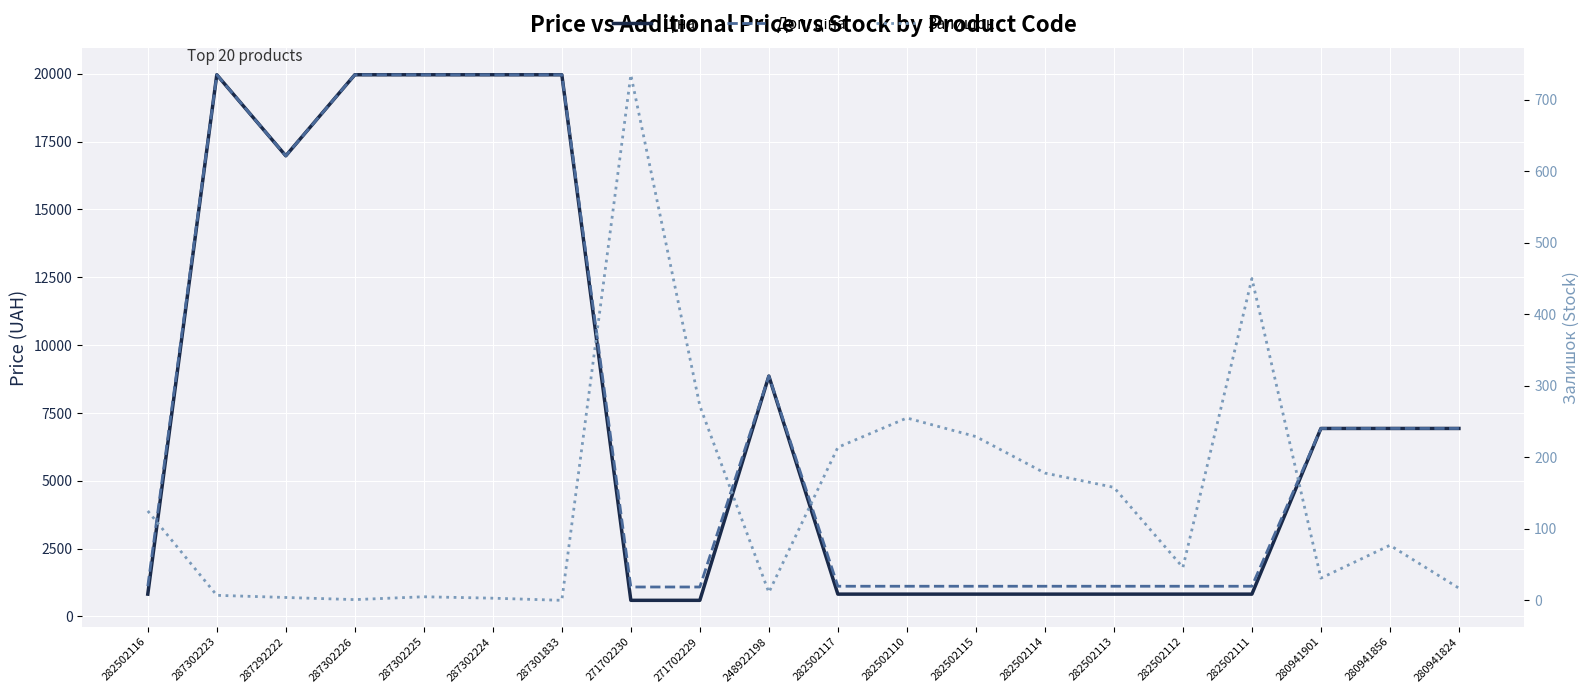

Count the number of data series in this chart.

3